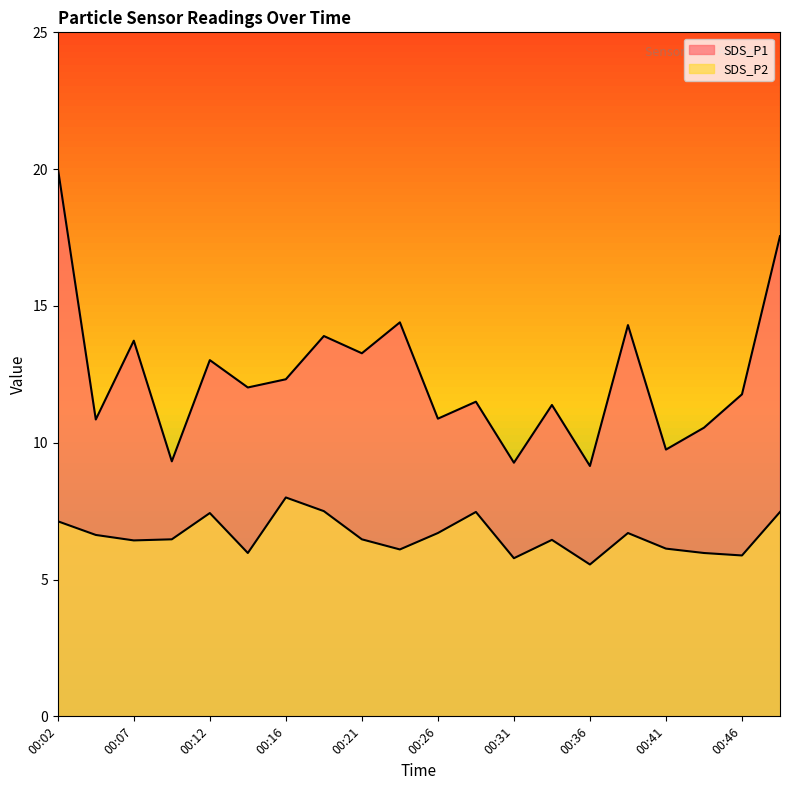

The SDS_P2 series shows 5.9 at 00:46. True or false?

True